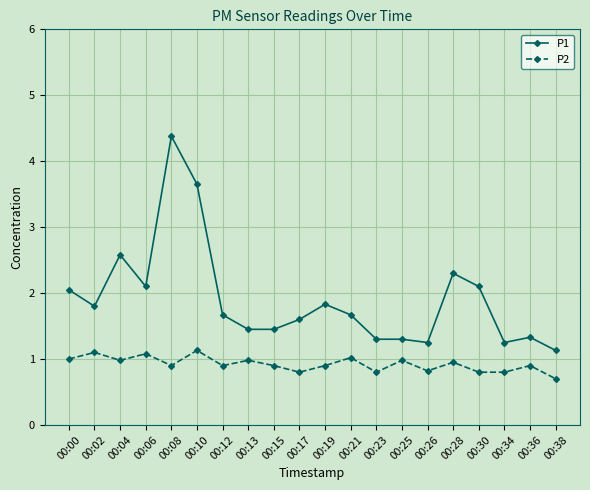

Does the chart have visible grid lines?

Yes